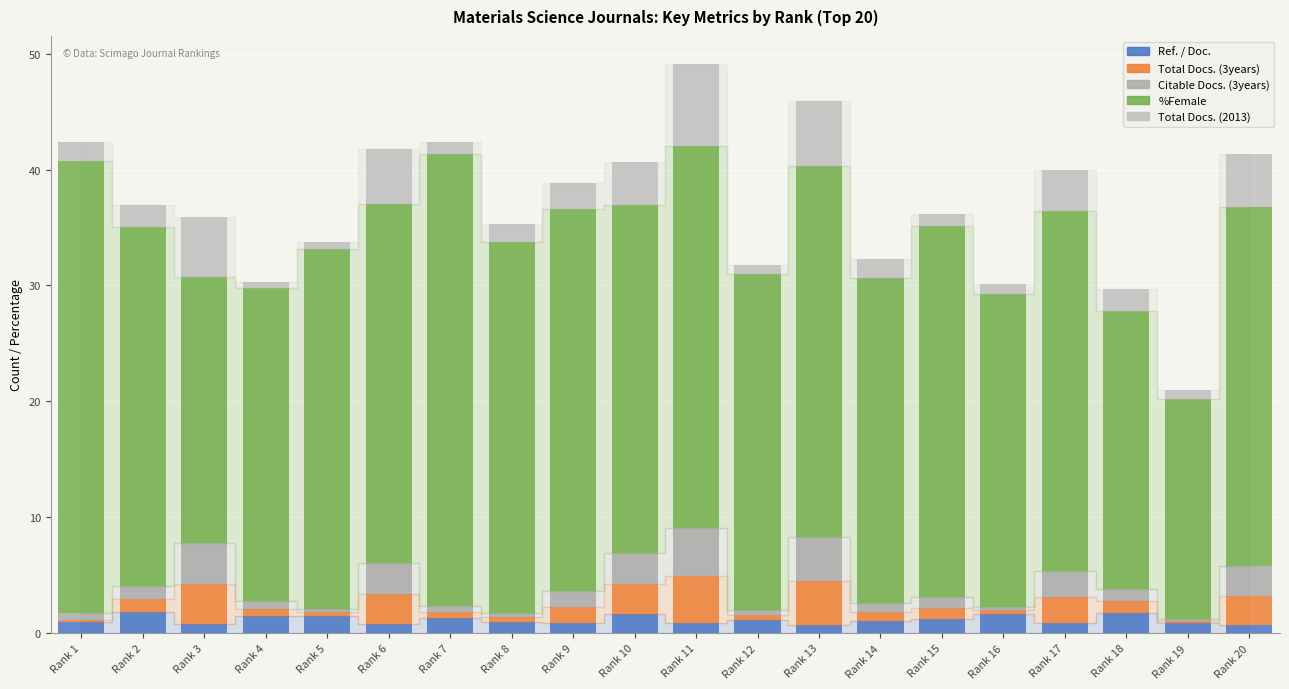

How many bars are there in total?

20